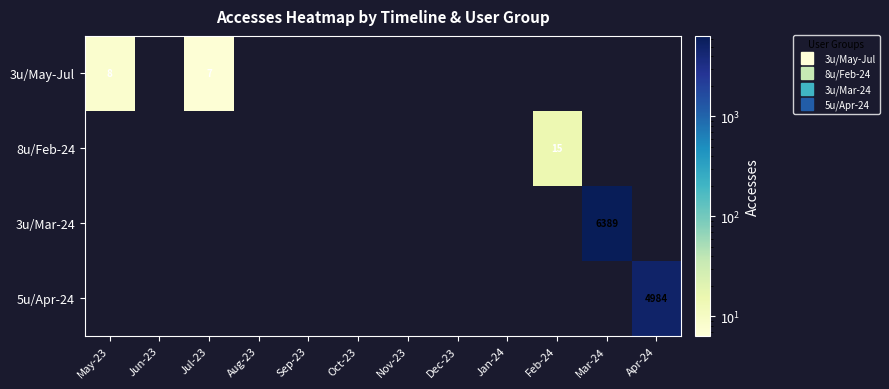

Between Dec-23 and Feb-24, which series saw the biggest shift?

8u/Feb-24